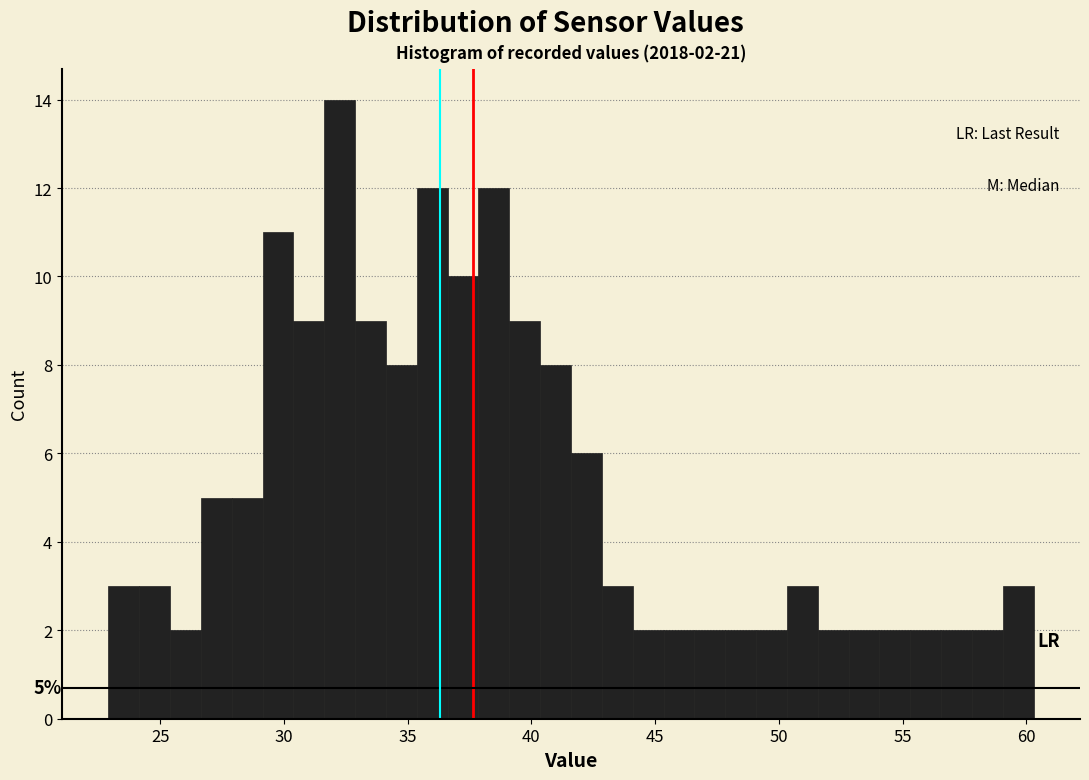

Read against the x-axis, roughly where is the centre of the tallest bar?

32.5